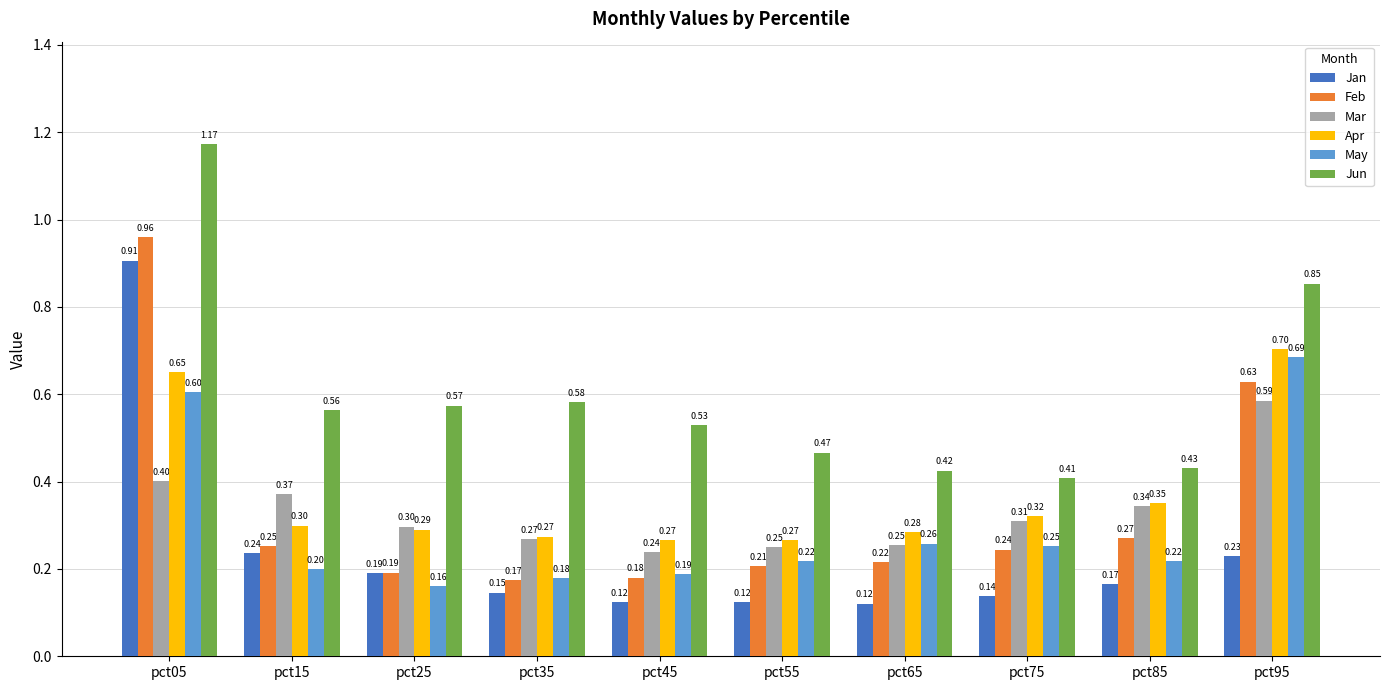

How many categories are shown in the chart?

10